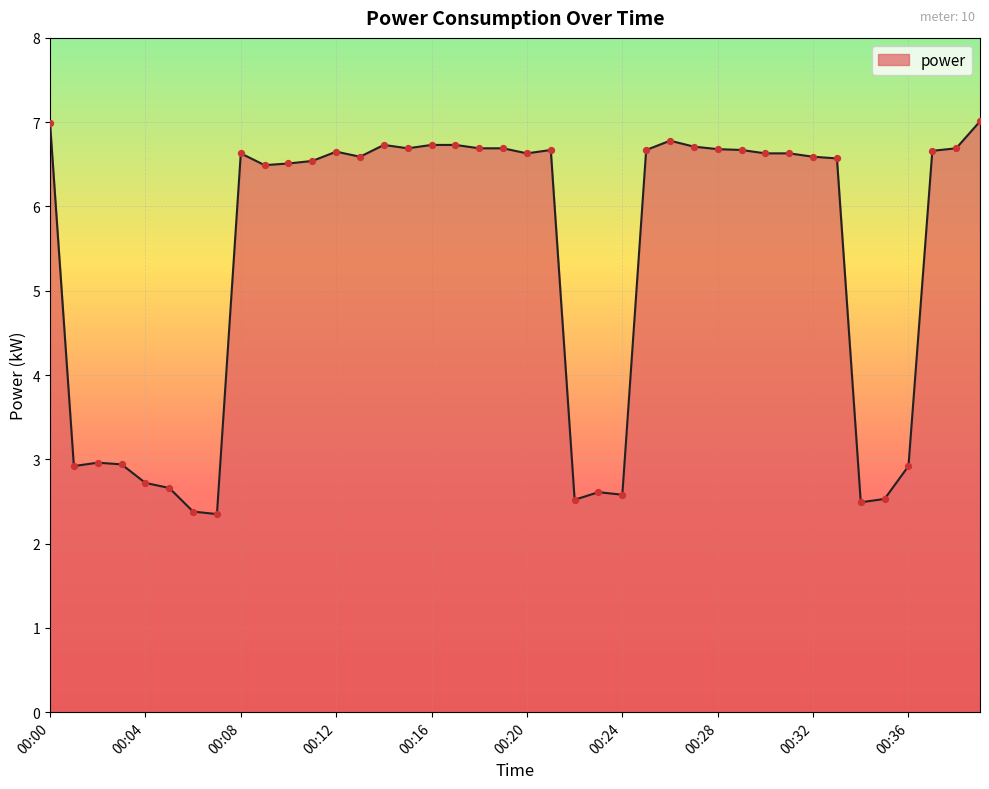

What is the minimum value shown in the chart?

2.4